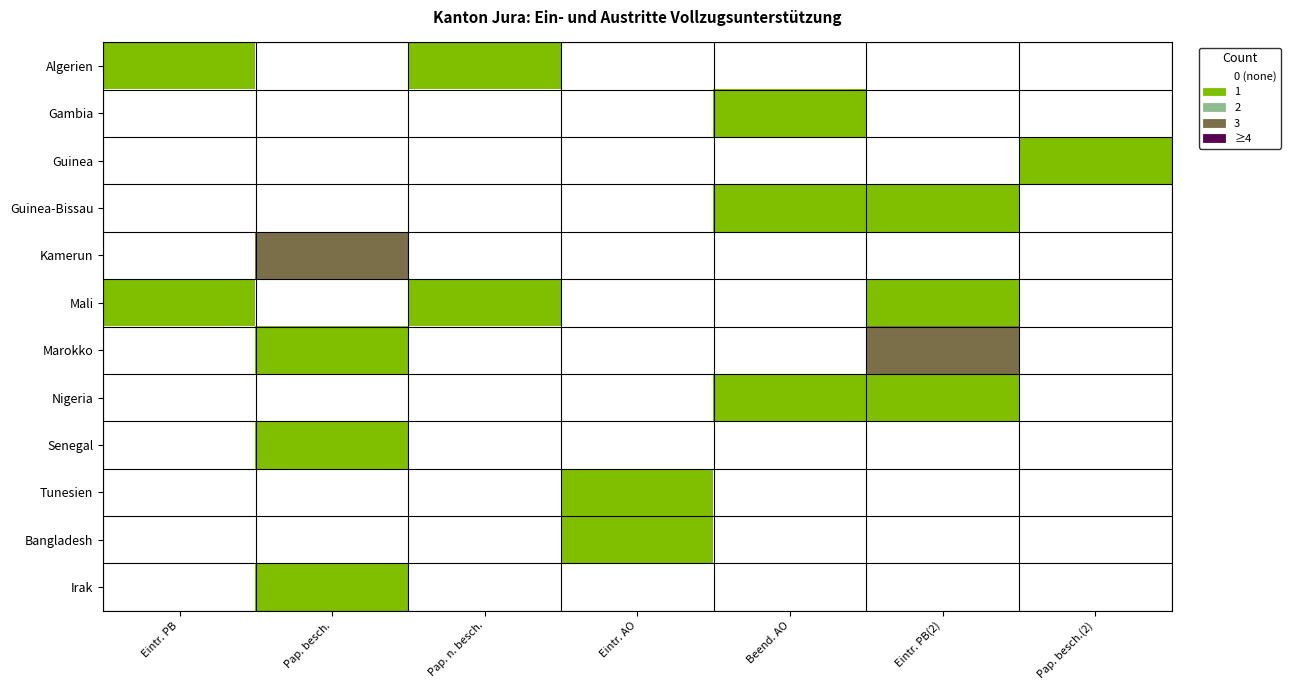

What is the total value across all series at Eintr. PB?

2